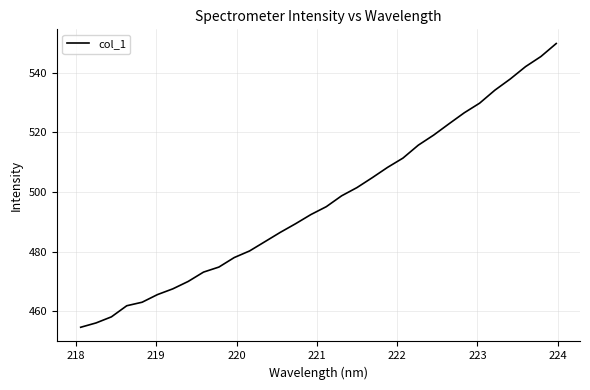

What is the smallest value displayed?

454.6